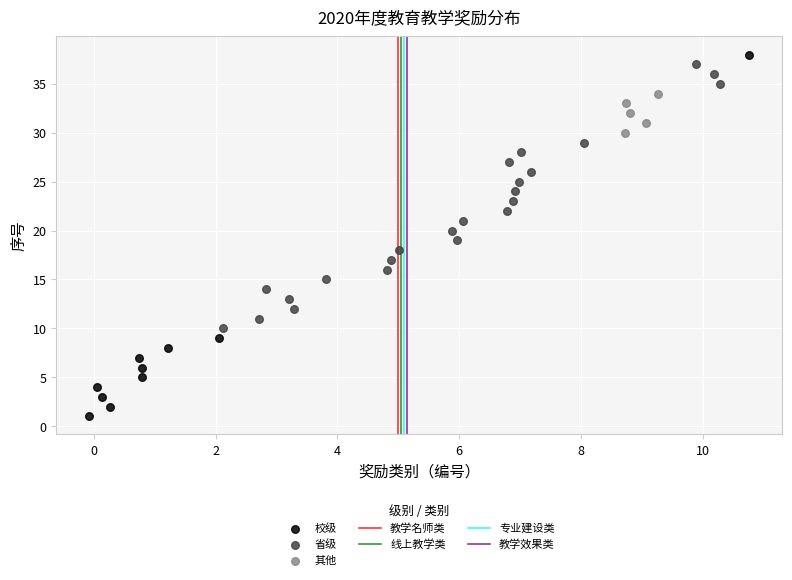

Which series has the largest Y range (max minus min)?

校级